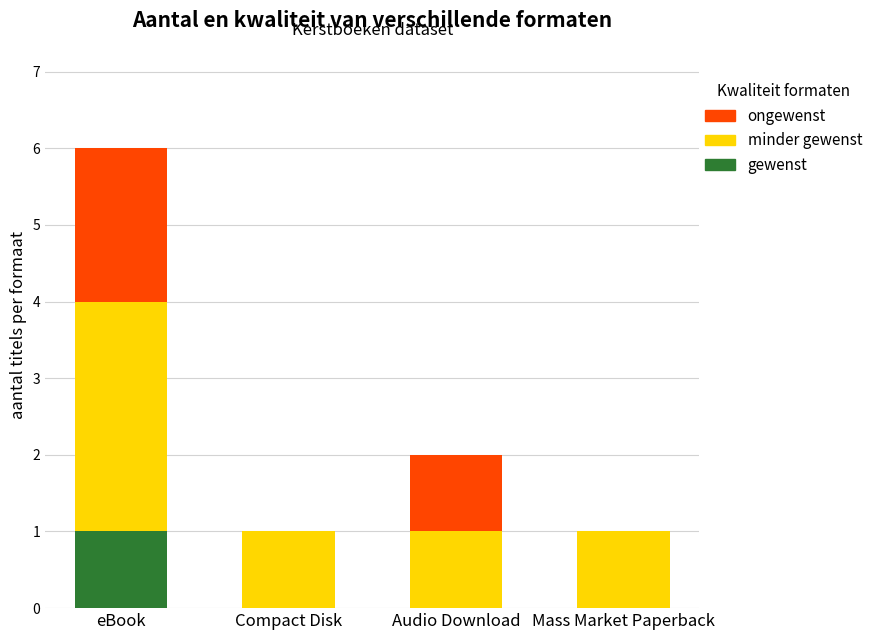

At which label does gewenst reach its peak?

eBook